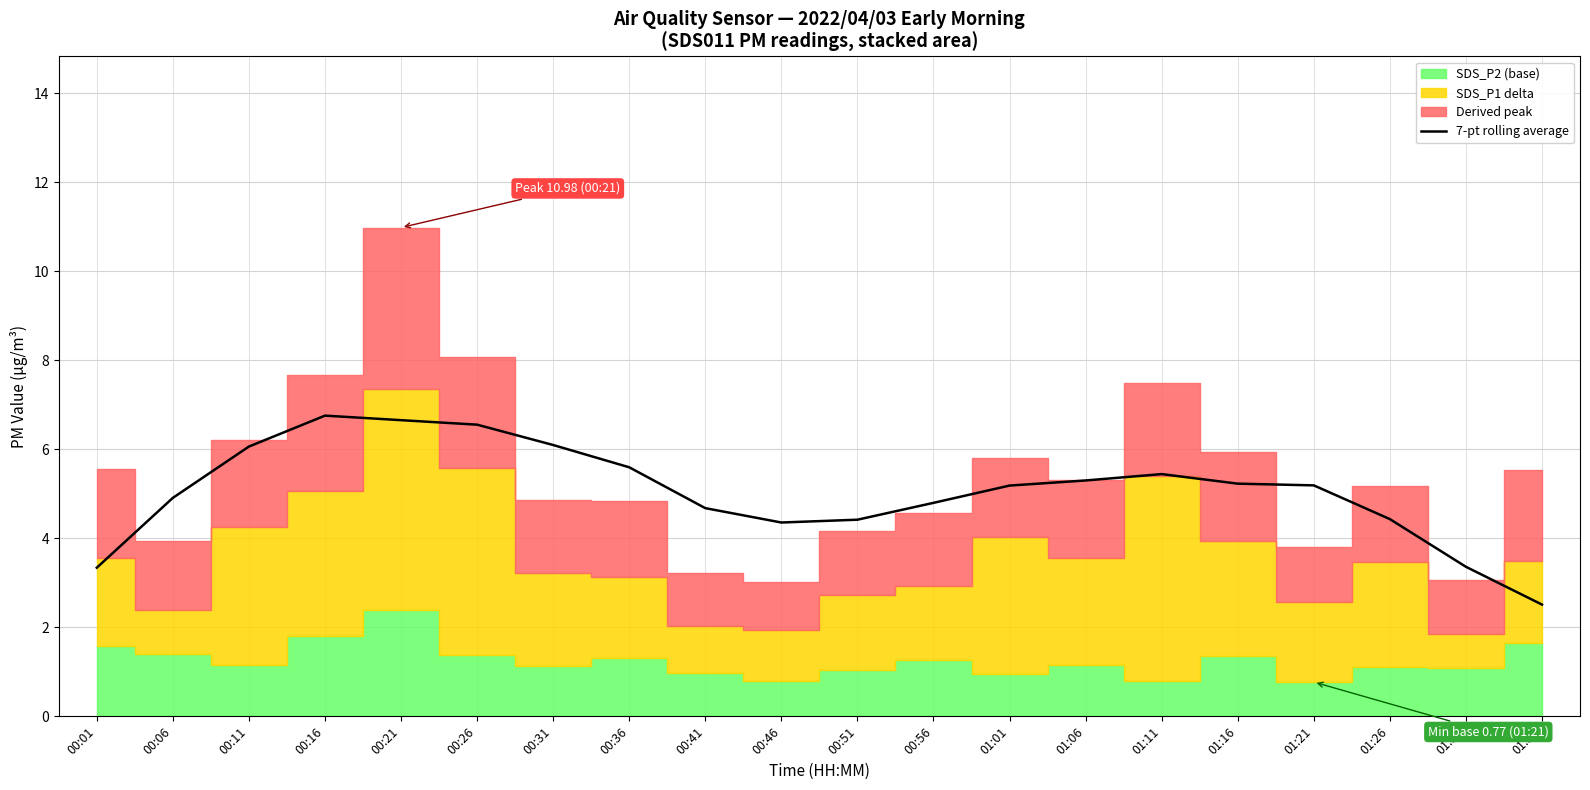

Reading left to right, list all the values displayed in this chart.

3.3	4.9	6.1	6.8	6.7	6.6	6.1	5.6	4.7	4.4	4.4	4.8	5.2	5.3	5.4	5.2	5.2	4.4	3.4	2.5